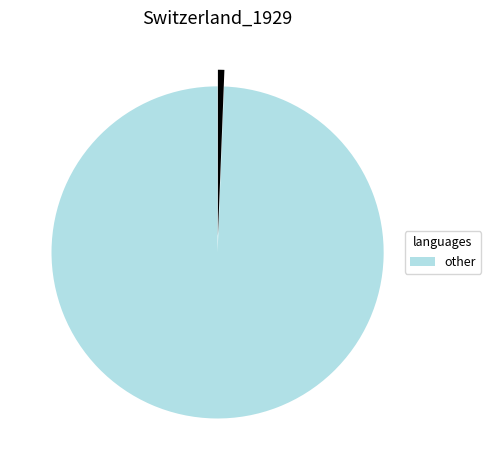

Is there any slice that represents more than half of the pie?

Yes